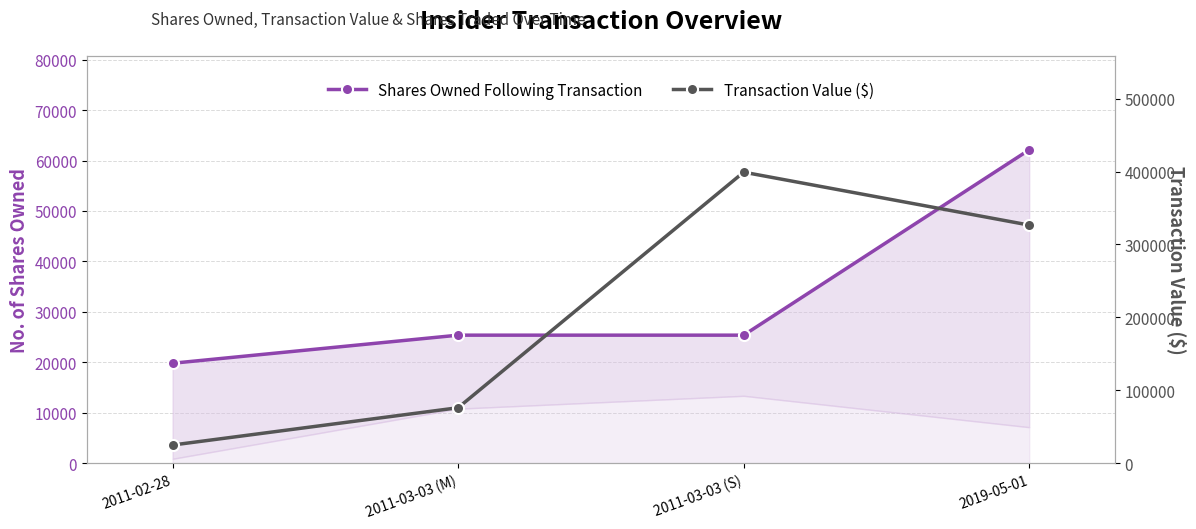

What are all the series names shown in the legend?

Shares Owned Following Transaction, Transaction Value ($)